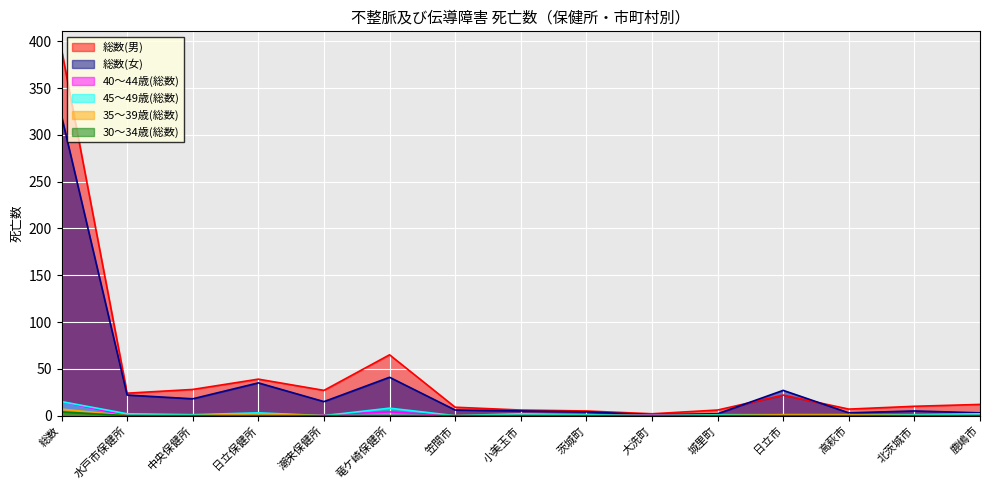

Reading right to left, what are all the values shown in this chart?

総数(男): 鹿嶋市=12	北茨城市=10	高萩市=7	日立市=22	城里町=6	大洗町=2	茨城町=5	小美玉市=6	笠間市=9	竜ケ崎保健所=65	潮来保健所=27	日立保健所=39	中央保健所=28	水戸市保健所=24	総数=391
総数(女): 鹿嶋市=3	北茨城市=5	高萩市=3	日立市=27	城里町=2	大洗町=1	茨城町=4	小美玉市=5	笠間市=6	竜ケ崎保健所=41	潮来保健所=15	日立保健所=35	中央保健所=18	水戸市保健所=22	総数=320
40〜44歳(総数): 鹿嶋市=0	北茨城市=0	高萩市=0	日立市=0	城里町=0	大洗町=1	茨城町=0	小美玉市=0	笠間市=0	竜ケ崎保健所=4	潮来保健所=1	日立保健所=0	中央保健所=1	水戸市保健所=0	総数=15
45〜49歳(総数): 鹿嶋市=2	北茨城市=1	高萩市=1	日立市=1	城里町=1	大洗町=0	茨城町=1	小美玉市=2	笠間市=0	竜ケ崎保健所=8	潮来保健所=0	日立保健所=3	中央保健所=1	水戸市保健所=2	総数=15
35〜39歳(総数): 鹿嶋市=0	北茨城市=0	高萩市=1	日立市=1	城里町=0	大洗町=0	茨城町=0	小美玉市=0	笠間市=0	竜ケ崎保健所=0	潮来保健所=0	日立保健所=2	中央保健所=0	水戸市保健所=0	総数=7
30〜34歳(総数): 鹿嶋市=0	北茨城市=0	高萩市=0	日立市=0	城里町=0	大洗町=0	茨城町=0	小美玉市=0	笠間市=0	竜ケ崎保健所=0	潮来保健所=0	日立保健所=0	中央保健所=0	水戸市保健所=0	総数=4